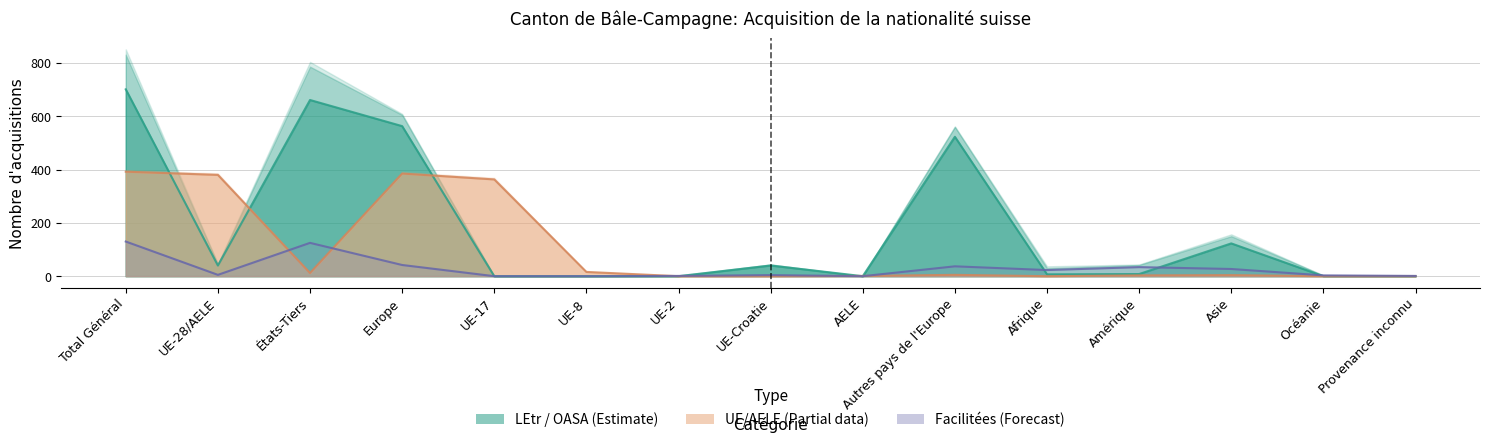

What is the greatest value displayed?

701